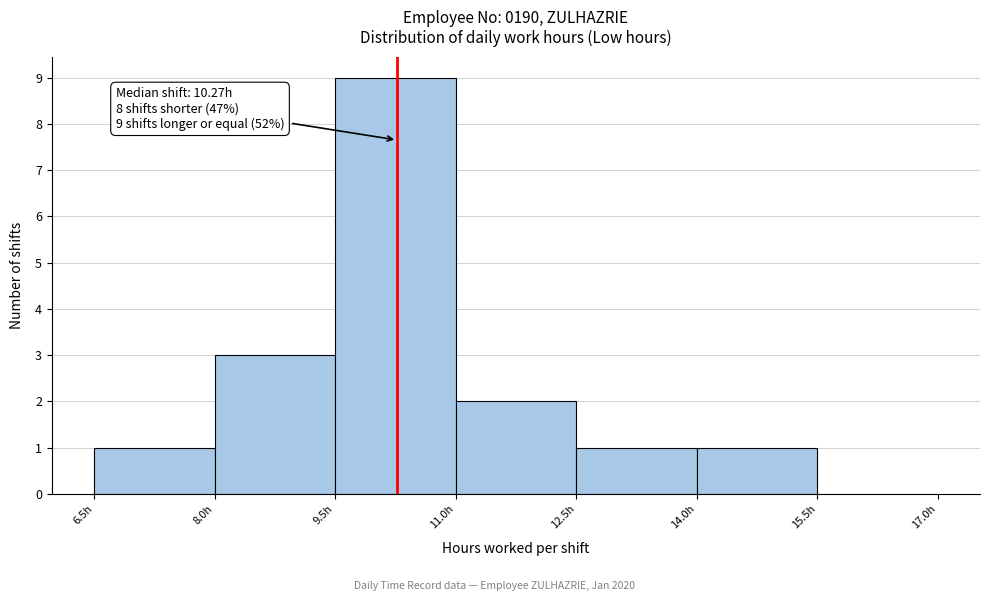

Which range on the x-axis has the tallest bar?

9.5 to 11.0